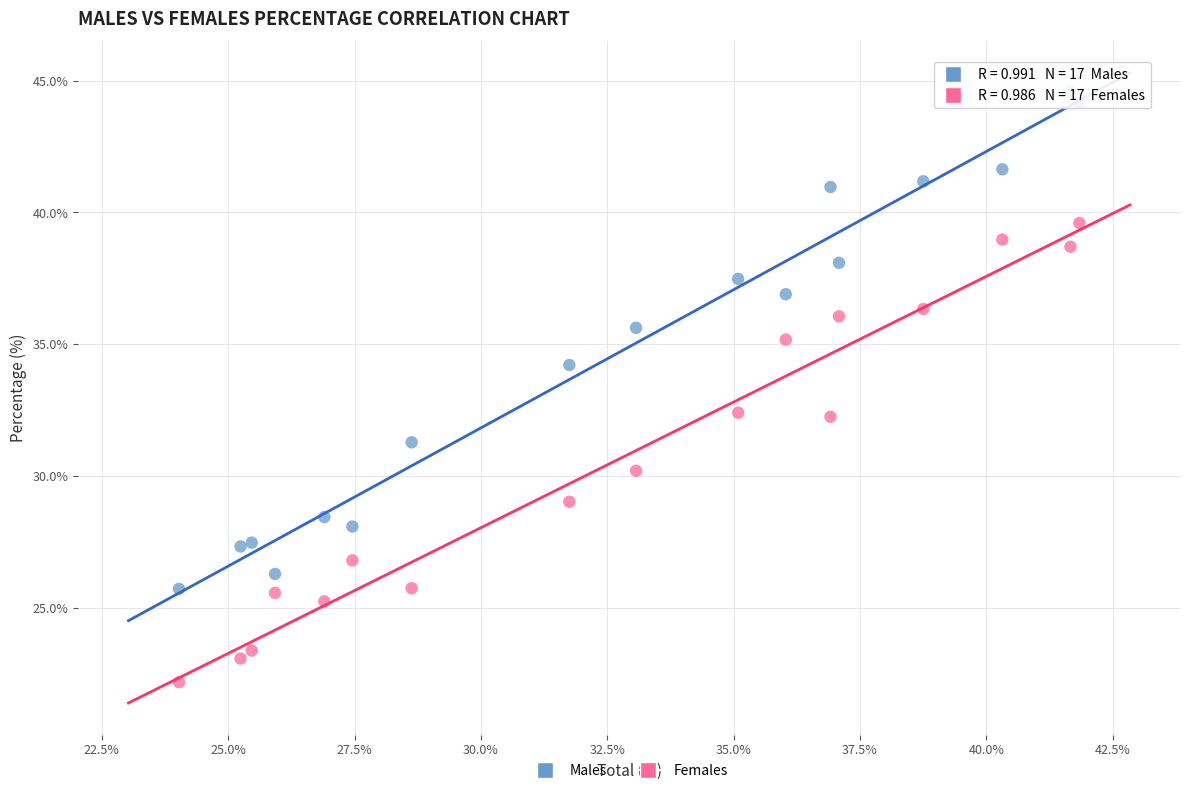

Which series reaches the minimum Y coordinate?

Females